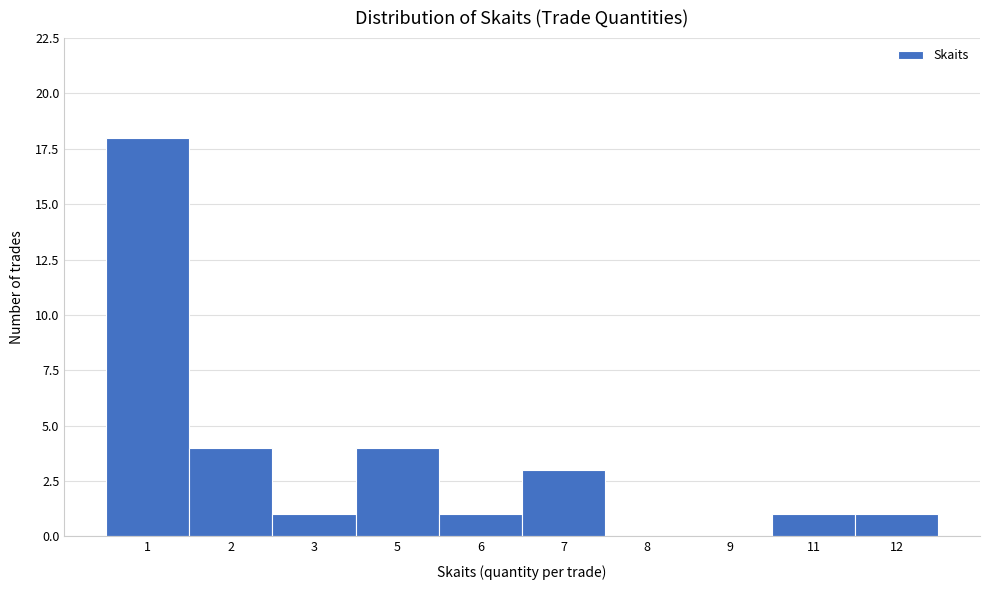

Reading left to right, transcribe all the data shown in this chart.

1=18	2=4	3=1	5=4	6=1	7=3	8=0	9=0	11=1	12=1